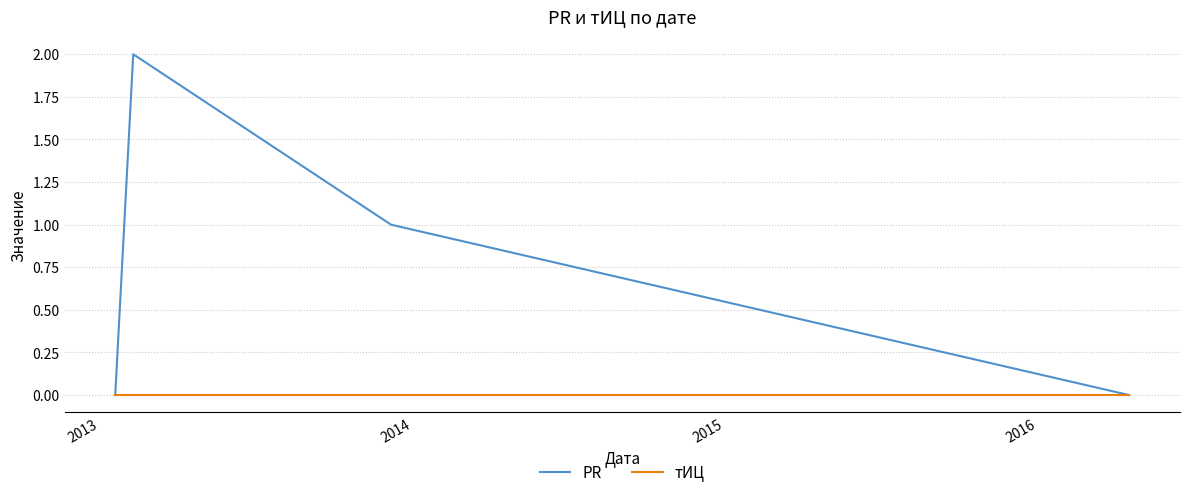

How many interior local peaks does the PR series have?

1